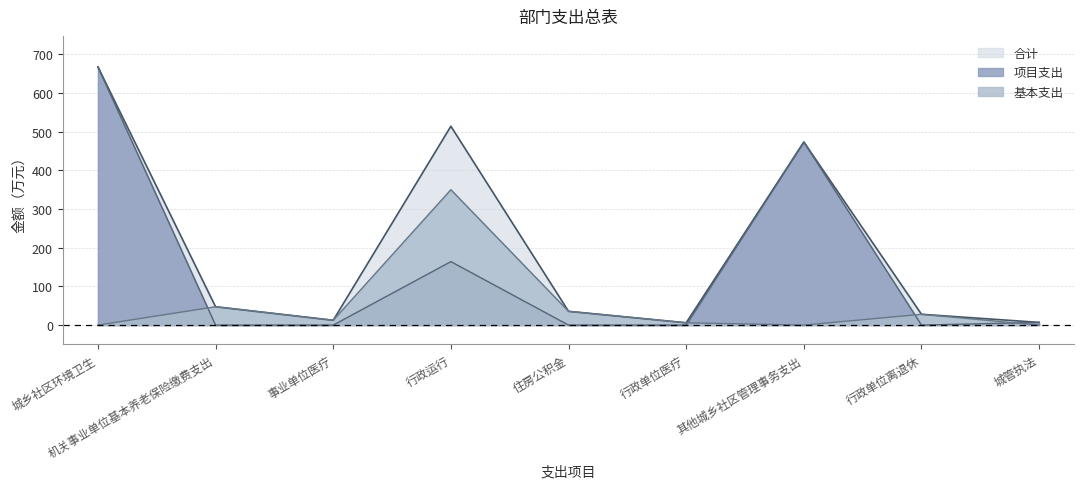

What is the difference between the 项目支出 values at 行政运行 and 行政单位医疗?

164.0